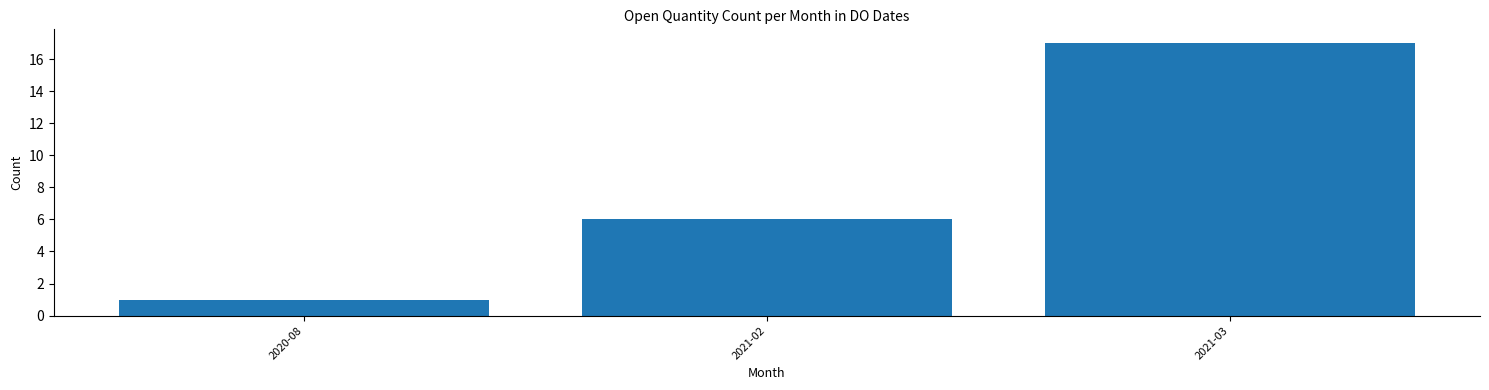

Reading right to left, transcribe all the data shown in this chart.

17	6	1